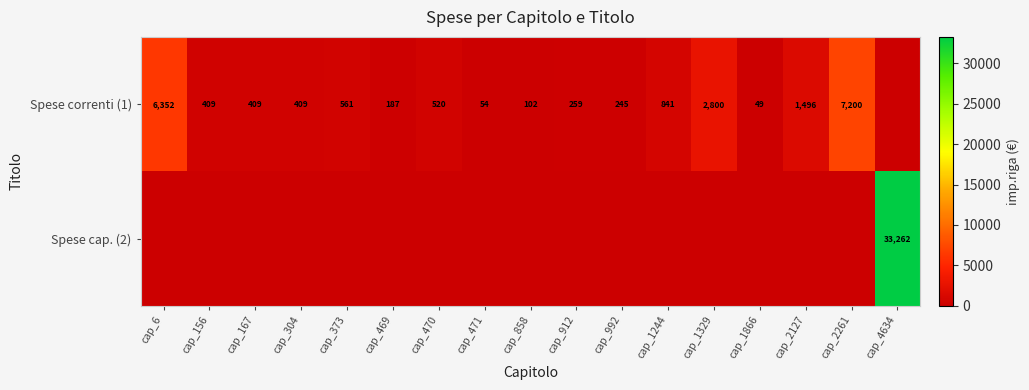

What is the difference between the Spese correnti (1) values at cap_1244 and cap_1329?

1959